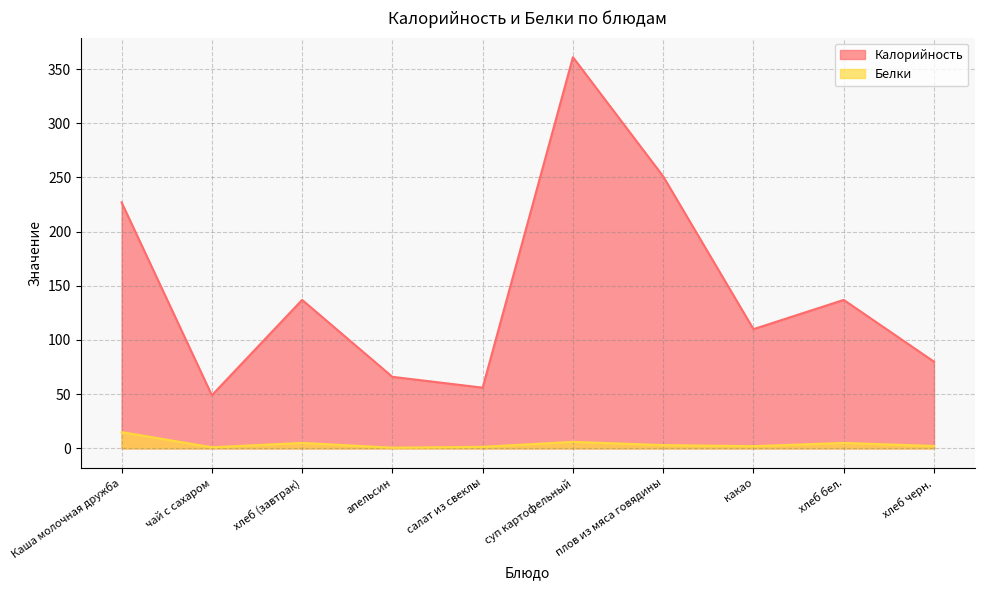

Rank the series by their maximum value, from highest to lowest.

Калорийность, Белки